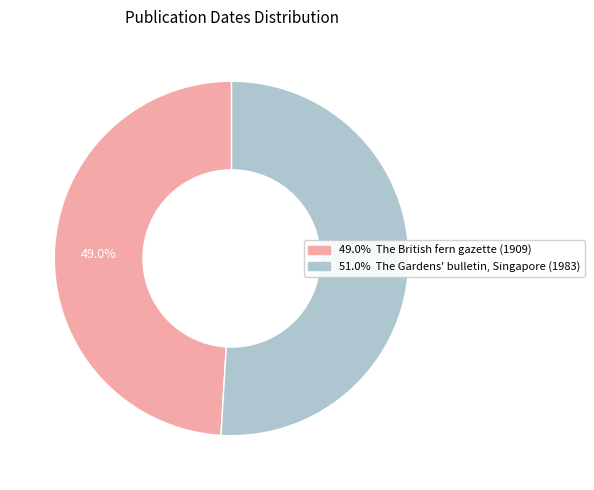

Is there a majority slice in this chart?

Yes